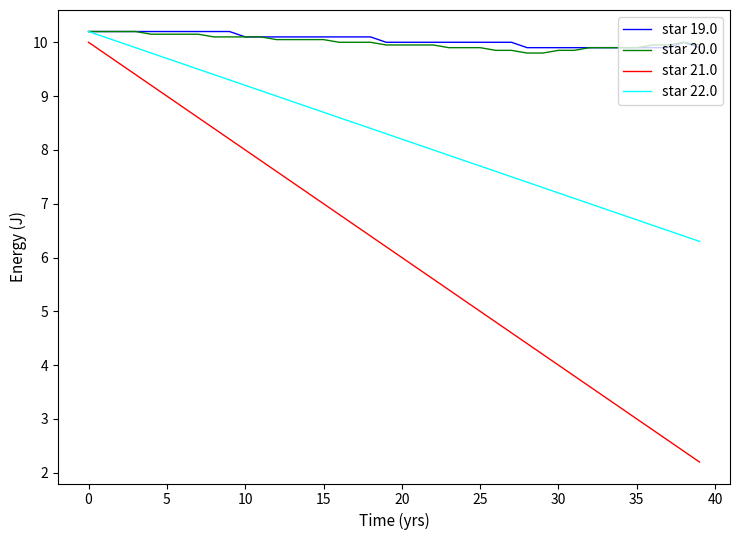

What is the greatest value displayed?

10.2